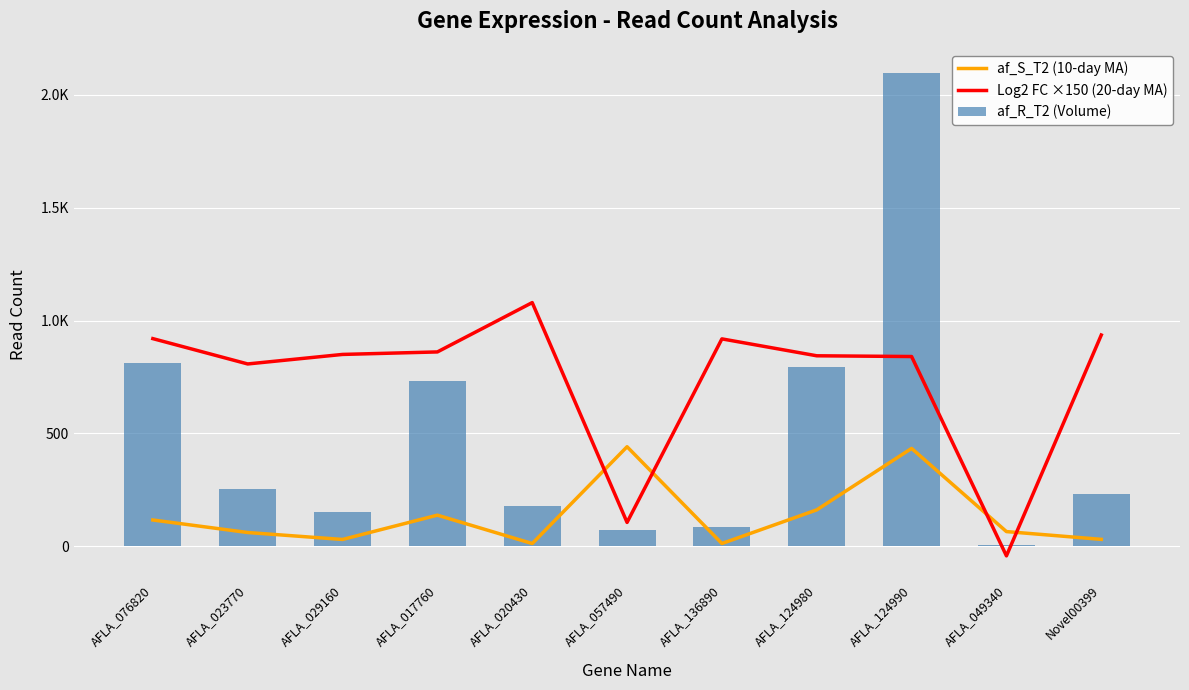

How many categories are shown in the chart?

11